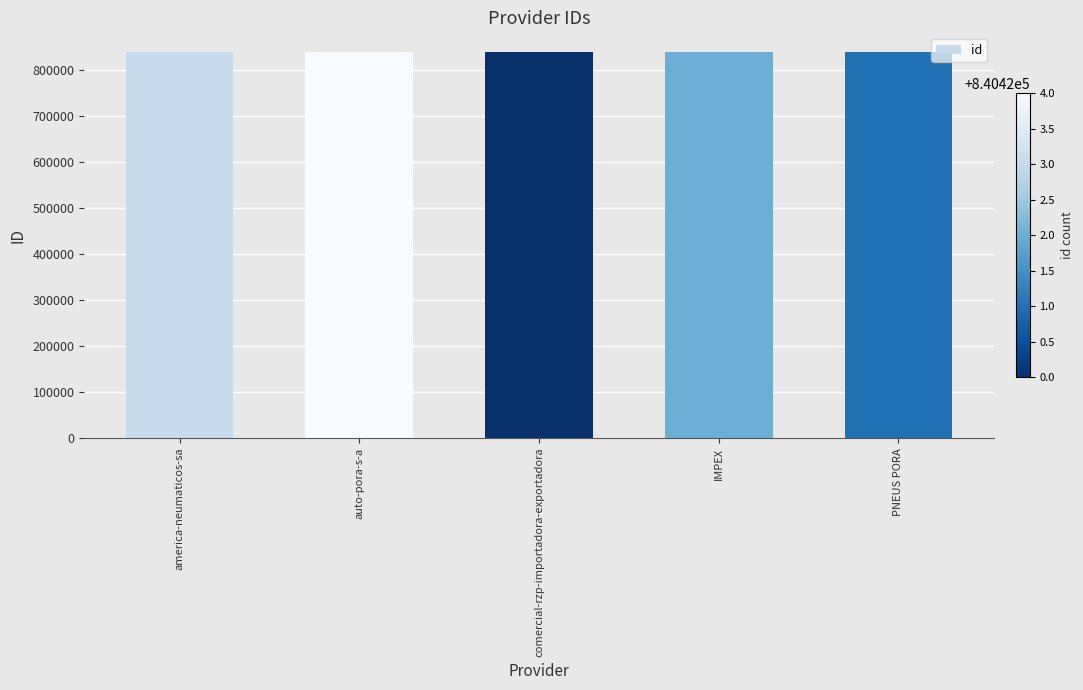

What value does the data have at IMPEX?

840422